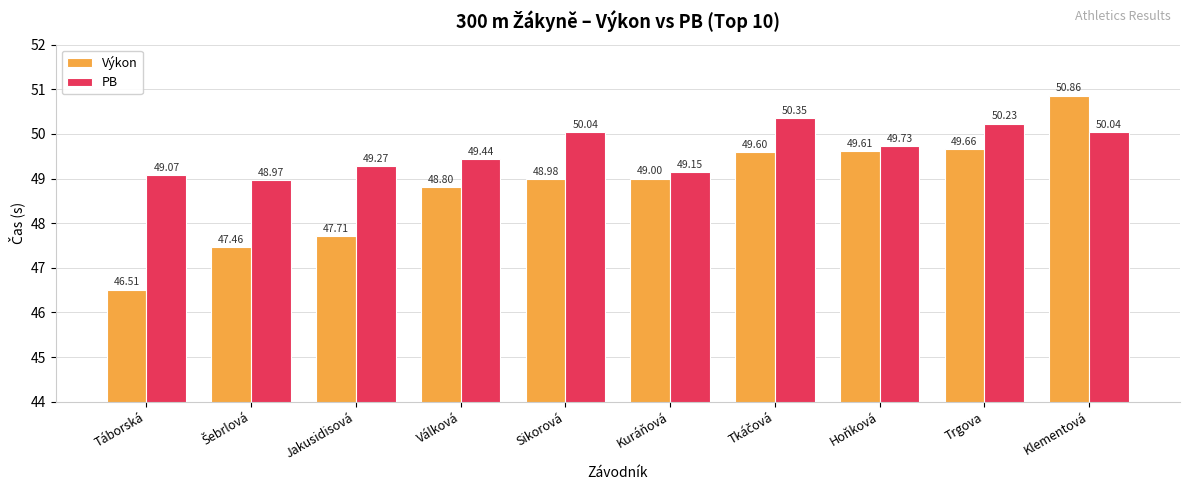

Which series has the largest range (max minus min)?

Výkon